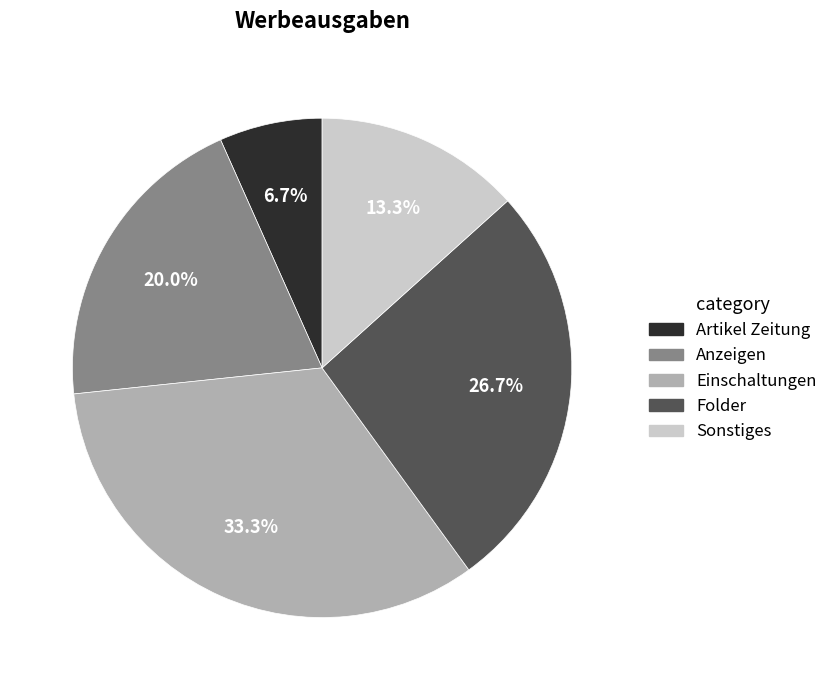

How many segments does this pie chart have?

5